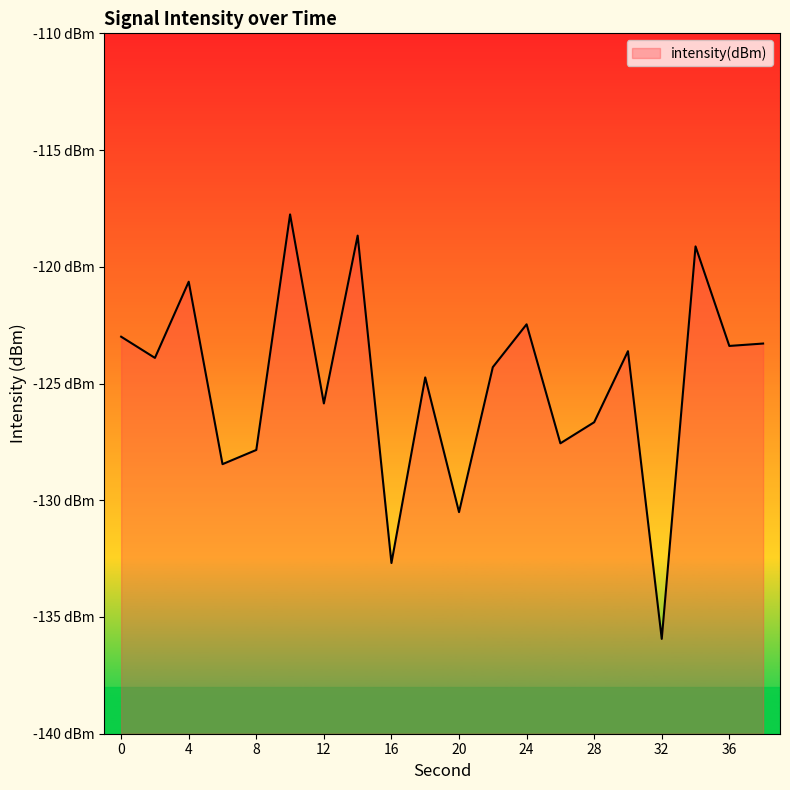

The chart shows a value of -128.5 at 6. True or false?

True